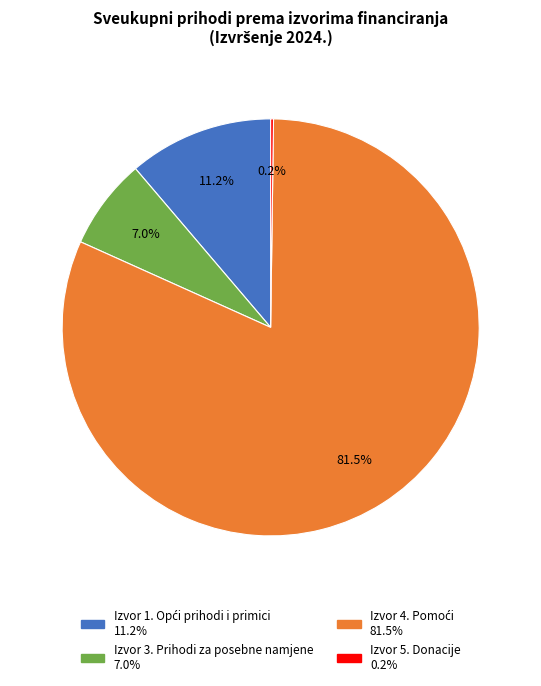

How much of the chart is everything except Izvor 3. Prihodi za posebne namjene?

93.0%